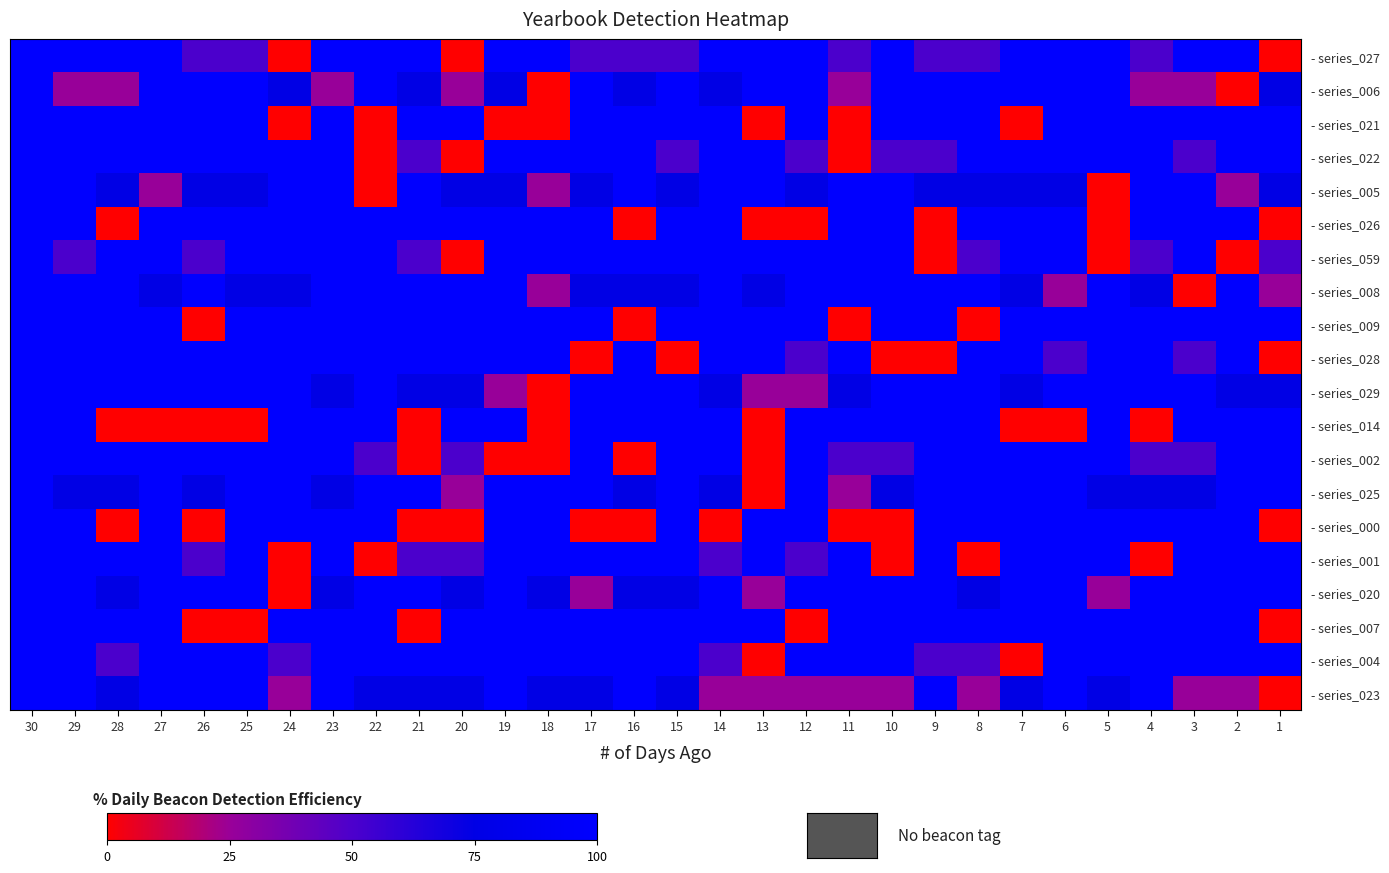

Reading right to left, extract all data points from this chart.

- series_027: 1=0	2=100	3=100	4=50	5=100	6=100	7=100	8=50	9=50	10=100	11=50	12=100	13=100	14=100	15=50	16=50	17=50	18=100	19=100	20=0	21=100	22=100	23=100	24=0	25=50	26=50	27=100	28=100	29=100	30=100
- series_006: 1=75	2=0	3=25	4=25	5=100	6=100	7=100	8=100	9=100	10=100	11=25	12=100	13=100	14=75	15=100	16=75	17=100	18=0	19=75	20=25	21=75	22=100	23=25	24=75	25=100	26=100	27=100	28=25	29=25	30=100
- series_021: 1=100	2=100	3=100	4=100	5=100	6=100	7=0	8=100	9=100	10=100	11=0	12=100	13=0	14=100	15=100	16=100	17=100	18=0	19=0	20=100	21=100	22=0	23=100	24=0	25=100	26=100	27=100	28=100	29=100	30=100
- series_022: 1=100	2=100	3=50	4=100	5=100	6=100	7=100	8=100	9=50	10=50	11=0	12=50	13=100	14=100	15=50	16=100	17=100	18=100	19=100	20=0	21=50	22=0	23=100	24=100	25=100	26=100	27=100	28=100	29=100	30=100
- series_005: 1=75	2=25	3=100	4=100	5=0	6=75	7=75	8=75	9=75	10=100	11=100	12=75	13=100	14=100	15=75	16=100	17=75	18=25	19=75	20=75	21=100	22=0	23=100	24=100	25=75	26=75	27=25	28=75	29=100	30=100
- series_026: 1=0	2=100	3=100	4=100	5=0	6=100	7=100	8=100	9=0	10=100	11=100	12=0	13=0	14=100	15=100	16=0	17=100	18=100	19=100	20=100	21=100	22=100	23=100	24=100	25=100	26=100	27=100	28=0	29=100	30=100
- series_059: 1=50	2=0	3=100	4=50	5=0	6=100	7=100	8=50	9=0	10=100	11=100	12=100	13=100	14=100	15=100	16=100	17=100	18=100	19=100	20=0	21=50	22=100	23=100	24=100	25=100	26=50	27=100	28=100	29=50	30=100
- series_008: 1=25	2=100	3=0	4=75	5=100	6=25	7=75	8=100	9=100	10=100	11=100	12=100	13=75	14=100	15=75	16=75	17=75	18=25	19=100	20=100	21=100	22=100	23=100	24=75	25=75	26=100	27=75	28=100	29=100	30=100
- series_009: 1=100	2=100	3=100	4=100	5=100	6=100	7=100	8=0	9=100	10=100	11=0	12=100	13=100	14=100	15=100	16=0	17=100	18=100	19=100	20=100	21=100	22=100	23=100	24=100	25=100	26=0	27=100	28=100	29=100	30=100
- series_028: 1=0	2=100	3=50	4=100	5=100	6=50	7=100	8=100	9=0	10=0	11=100	12=50	13=100	14=100	15=0	16=100	17=0	18=100	19=100	20=100	21=100	22=100	23=100	24=100	25=100	26=100	27=100	28=100	29=100	30=100
- series_029: 1=75	2=75	3=100	4=100	5=100	6=100	7=75	8=100	9=100	10=100	11=75	12=25	13=25	14=75	15=100	16=100	17=100	18=0	19=25	20=75	21=75	22=100	23=75	24=100	25=100	26=100	27=100	28=100	29=100	30=100
- series_014: 1=100	2=100	3=100	4=0	5=100	6=0	7=0	8=100	9=100	10=100	11=100	12=100	13=0	14=100	15=100	16=100	17=100	18=0	19=100	20=100	21=0	22=100	23=100	24=100	25=0	26=0	27=0	28=0	29=100	30=100
- series_002: 1=100	2=100	3=50	4=50	5=100	6=100	7=100	8=100	9=100	10=50	11=50	12=100	13=0	14=100	15=100	16=0	17=100	18=0	19=0	20=50	21=0	22=50	23=100	24=100	25=100	26=100	27=100	28=100	29=100	30=100
- series_025: 1=100	2=100	3=75	4=75	5=75	6=100	7=100	8=100	9=100	10=75	11=25	12=100	13=0	14=75	15=100	16=75	17=100	18=100	19=100	20=25	21=100	22=100	23=75	24=100	25=100	26=75	27=100	28=75	29=75	30=100
- series_000: 1=0	2=100	3=100	4=100	5=100	6=100	7=100	8=100	9=100	10=0	11=0	12=100	13=100	14=0	15=100	16=0	17=0	18=100	19=100	20=0	21=0	22=100	23=100	24=100	25=100	26=0	27=100	28=0	29=100	30=100
- series_001: 1=100	2=100	3=100	4=0	5=100	6=100	7=100	8=0	9=100	10=0	11=100	12=50	13=100	14=50	15=100	16=100	17=100	18=100	19=100	20=50	21=50	22=0	23=100	24=0	25=100	26=50	27=100	28=100	29=100	30=100
- series_020: 1=100	2=100	3=100	4=100	5=25	6=100	7=100	8=75	9=100	10=100	11=100	12=100	13=25	14=100	15=75	16=75	17=25	18=75	19=100	20=75	21=100	22=100	23=75	24=0	25=100	26=100	27=100	28=75	29=100	30=100
- series_007: 1=0	2=100	3=100	4=100	5=100	6=100	7=100	8=100	9=100	10=100	11=100	12=0	13=100	14=100	15=100	16=100	17=100	18=100	19=100	20=100	21=0	22=100	23=100	24=100	25=0	26=0	27=100	28=100	29=100	30=100
- series_004: 1=100	2=100	3=100	4=100	5=100	6=100	7=0	8=50	9=50	10=100	11=100	12=100	13=0	14=50	15=100	16=100	17=100	18=100	19=100	20=100	21=100	22=100	23=100	24=50	25=100	26=100	27=100	28=50	29=100	30=100
- series_023: 1=0	2=25	3=25	4=100	5=75	6=100	7=75	8=25	9=100	10=25	11=25	12=25	13=25	14=25	15=75	16=100	17=75	18=75	19=100	20=75	21=75	22=75	23=100	24=25	25=100	26=100	27=100	28=75	29=100	30=100